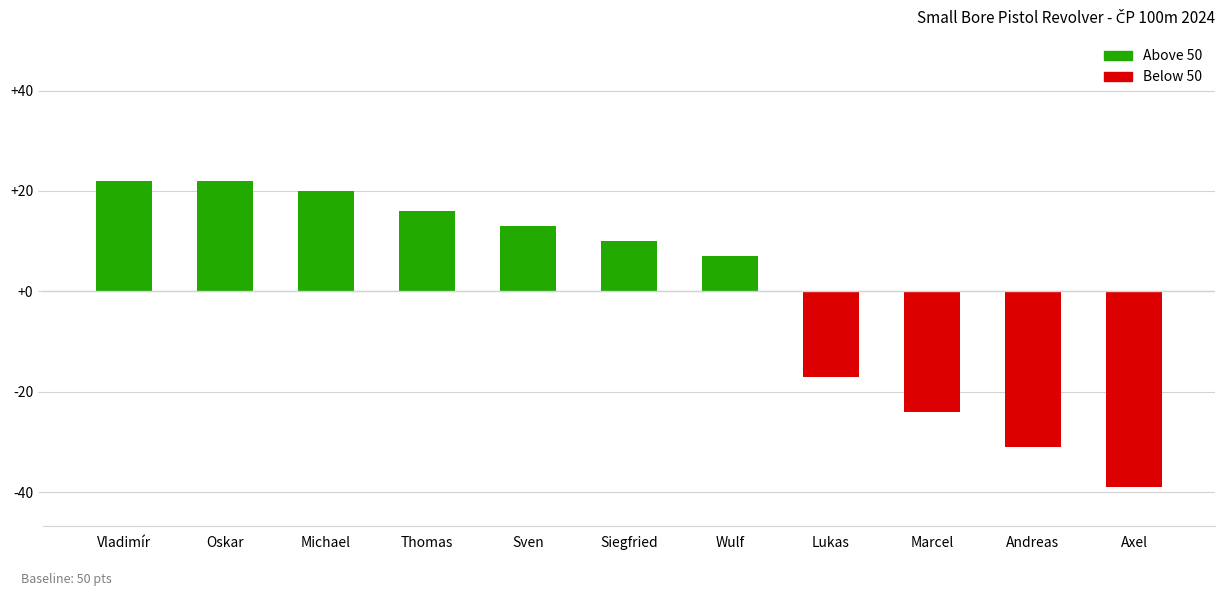

What position from the right is Michael?

9